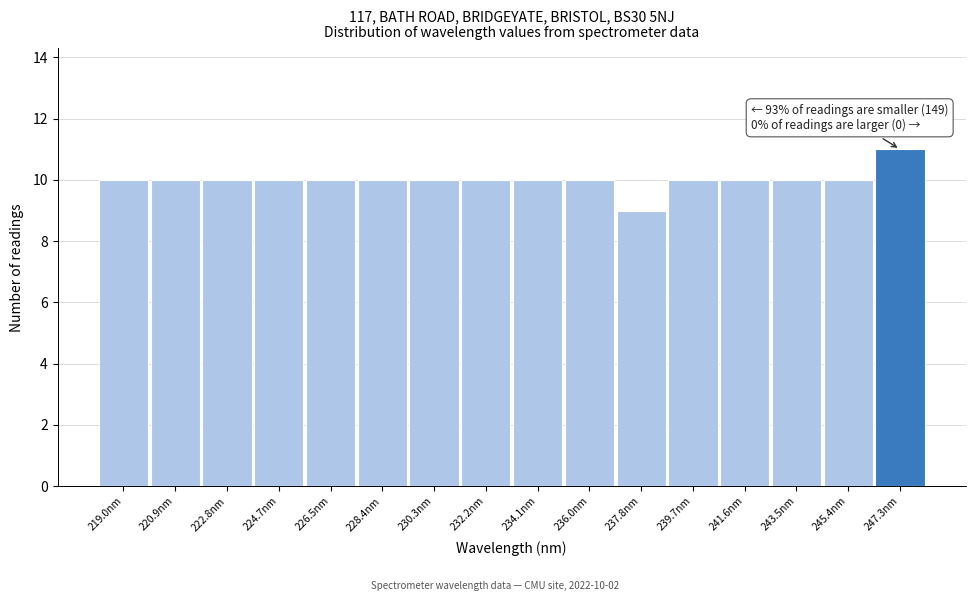

Which range on the x-axis has the tallest bar?

246.4 to 248.2